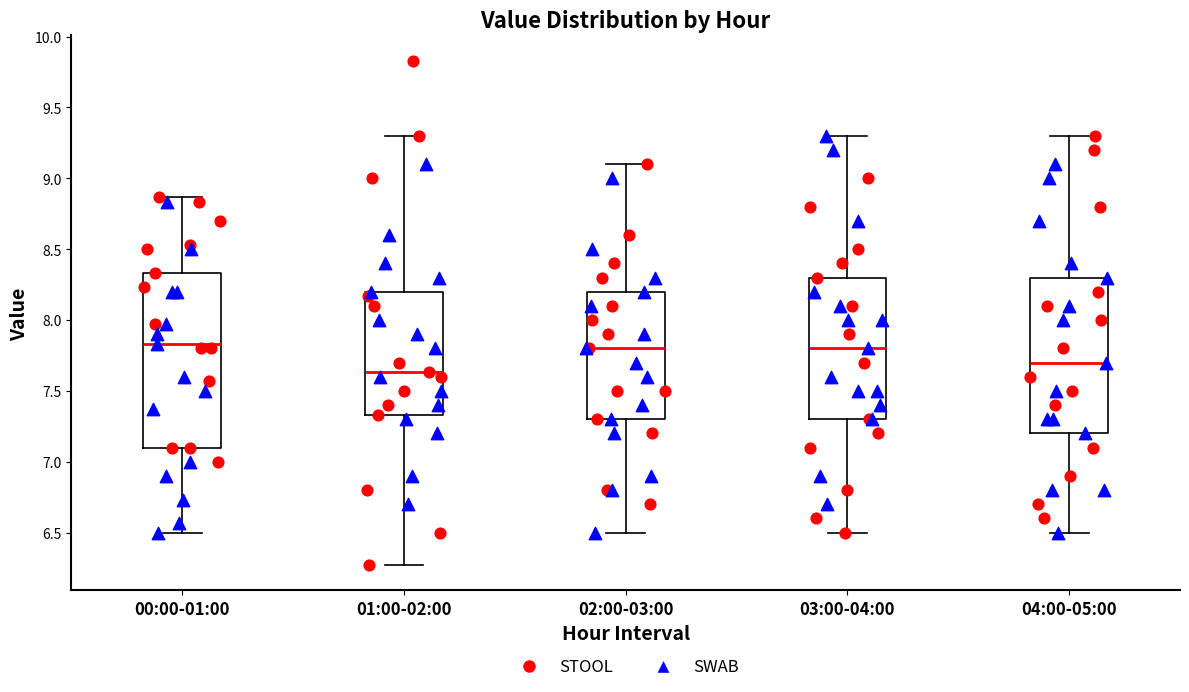

Reading left to right, read every box against the y-axis: the position of its median line, the range the box covers, and the ends of its whiskers. The values are not printed on the chart, so give them approximately, as read against the axis.

00:00-01:00: median 7.85, box 7.10 to 8.35, whiskers 6.50 to 8.85
01:00-02:00: median 7.65, box 7.35 to 8.20, whiskers 6.25 to 9.30
02:00-03:00: median 7.80, box 7.30 to 8.20, whiskers 6.50 to 9.10
03:00-04:00: median 7.80, box 7.30 to 8.30, whiskers 6.50 to 9.30
04:00-05:00: median 7.70, box 7.20 to 8.30, whiskers 6.50 to 9.30